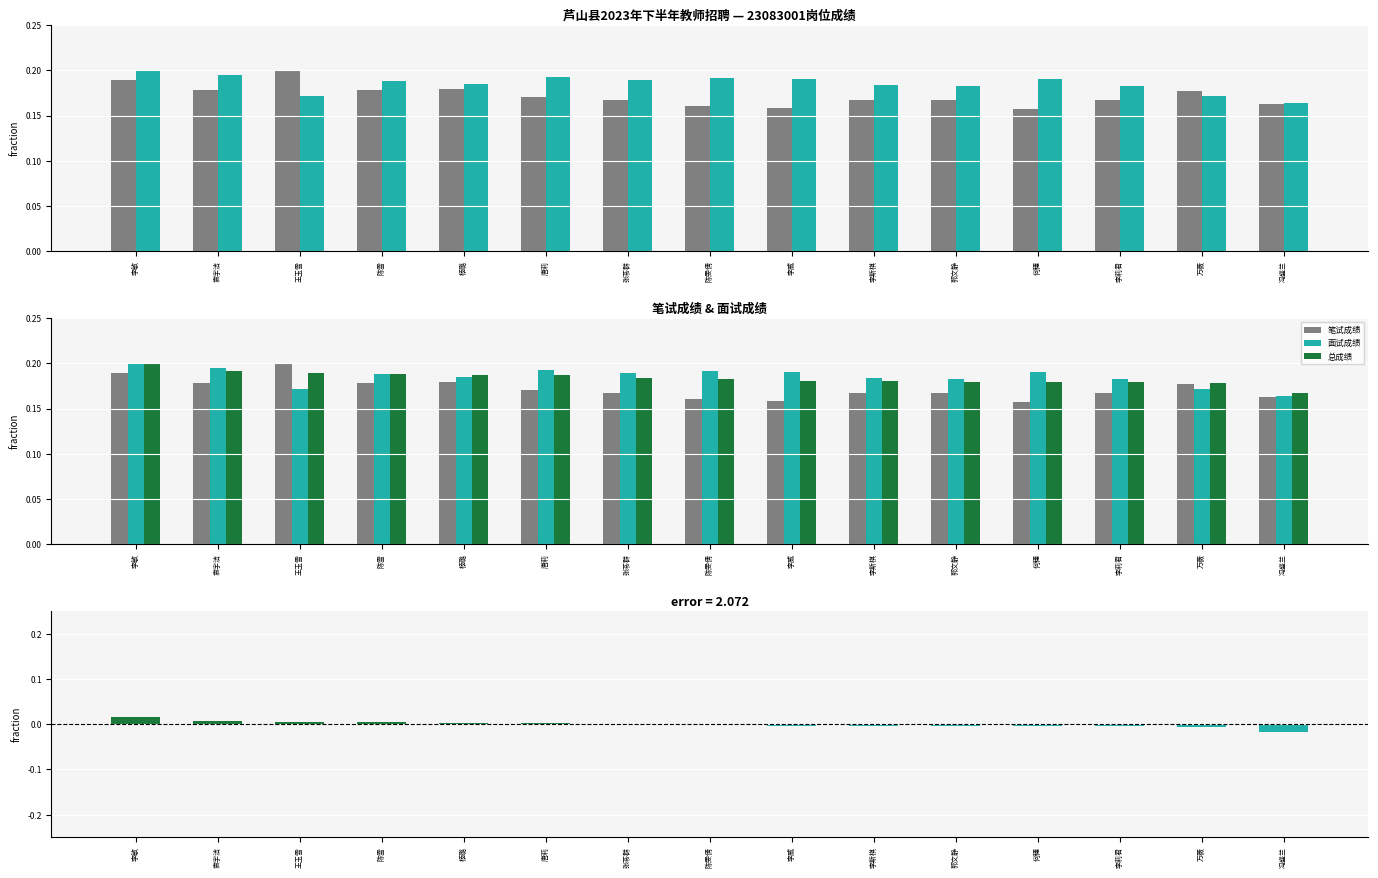

Are the bars grouped side by side (vs. stacked)?

Yes